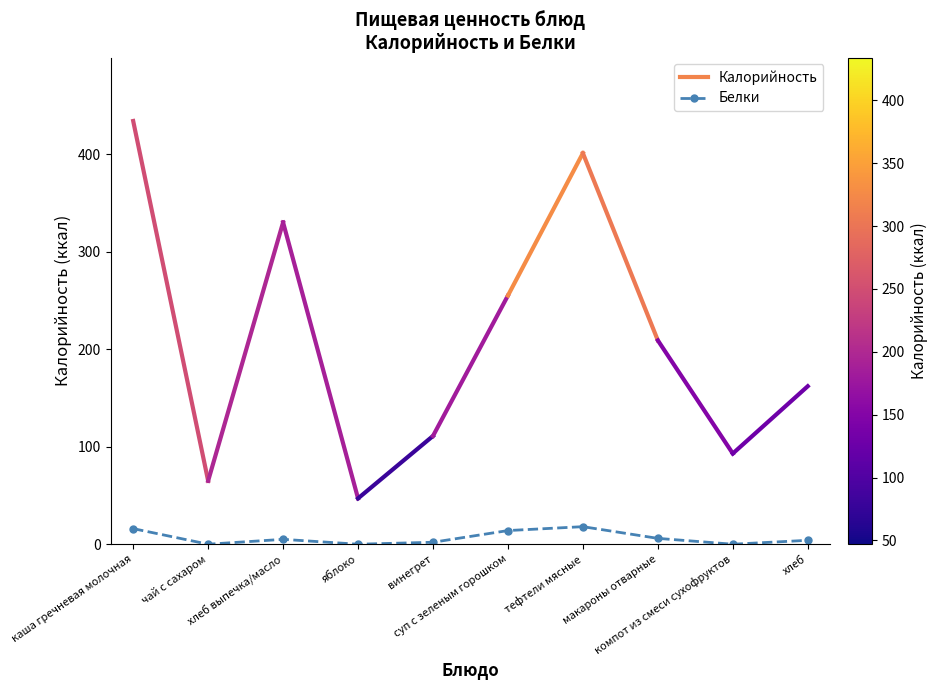

Count the number of categories in the chart.

10